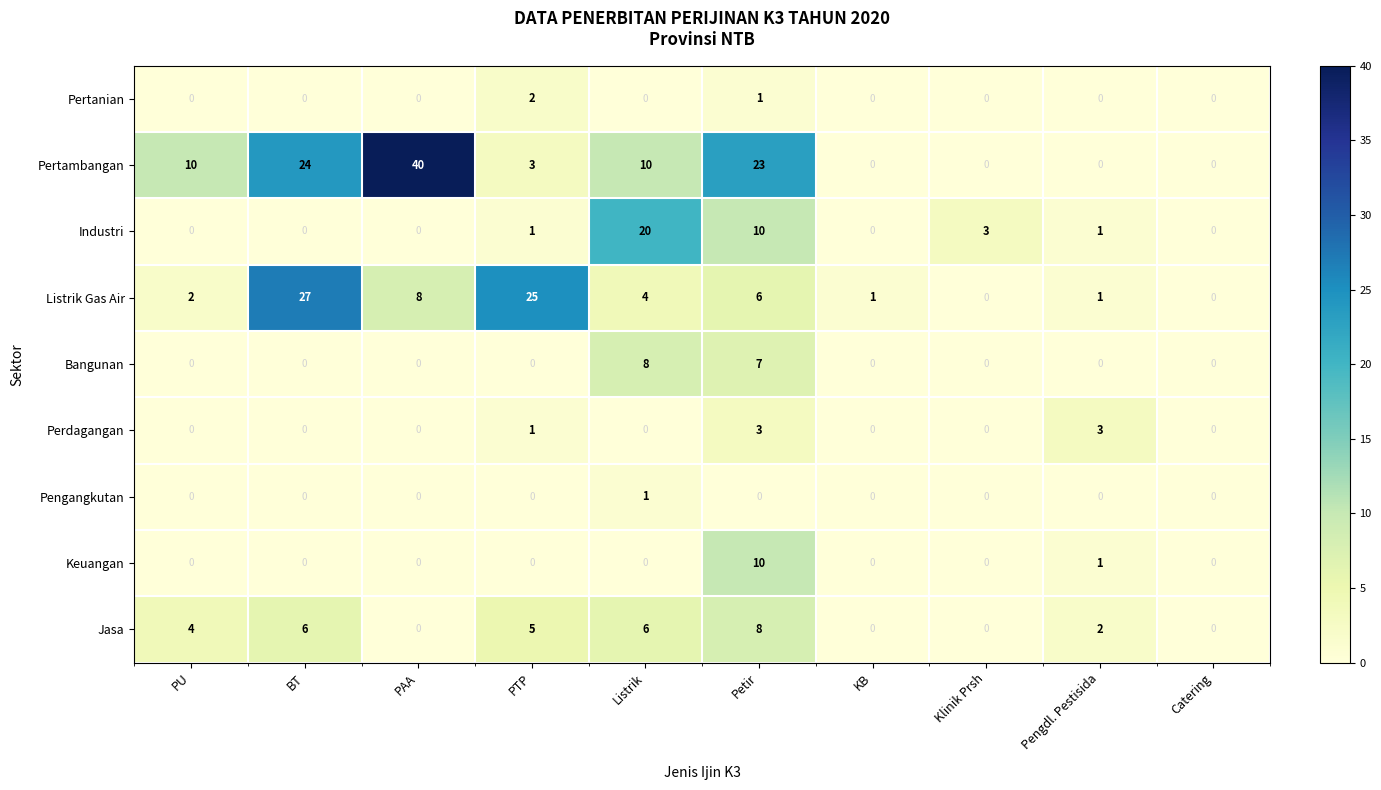

Which series has the largest total across all categories?

Pertambangan